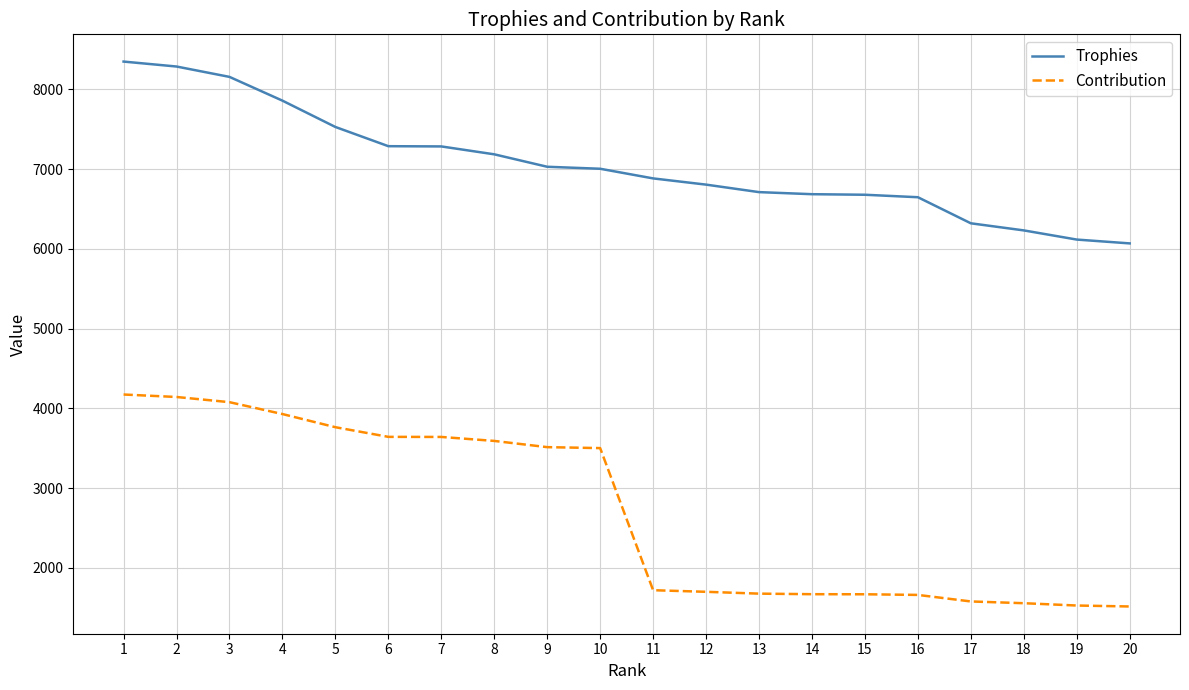

What is the average value of the Trophies series?

7057